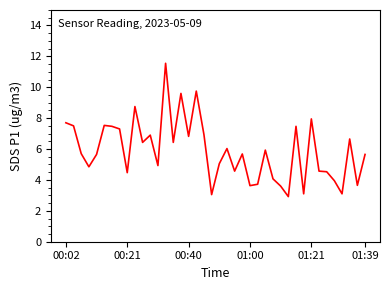

What is the difference between the maximum and minimum values?

8.6